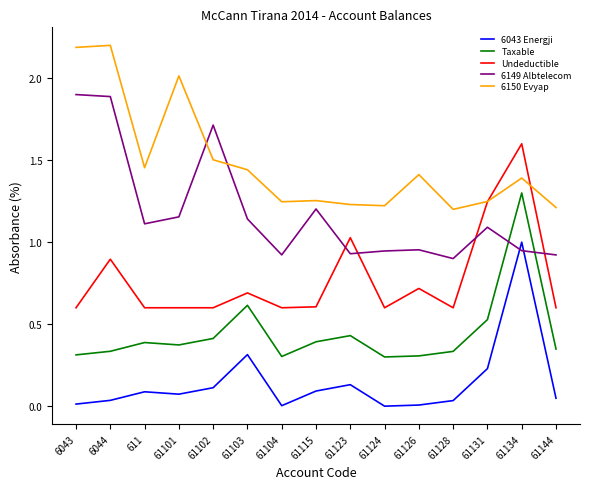

True or false: 6043 Energji and 6150 Evyap intersect in this chart.

False